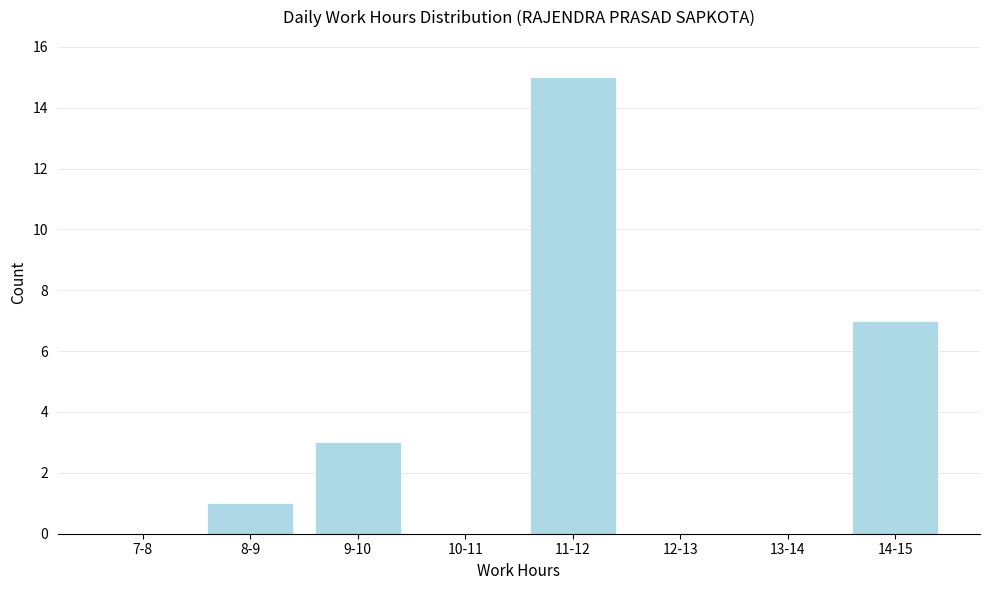

Reading right to left, extract all data points from this chart.

14-15=7	13-14=0	12-13=0	11-12=15	10-11=0	9-10=3	8-9=1	7-8=0